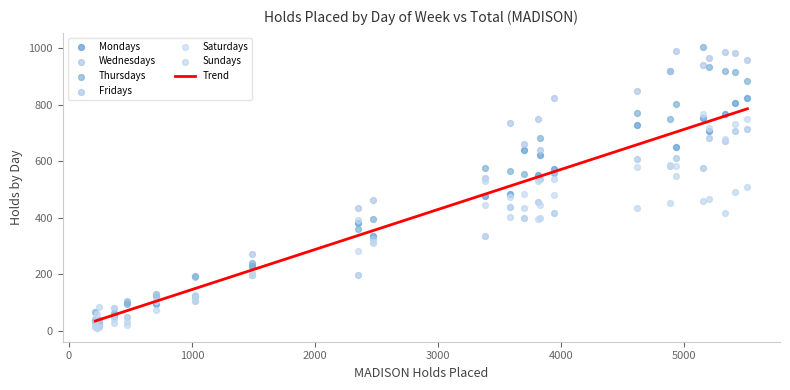

What is the minimum value for Trend?

34.7